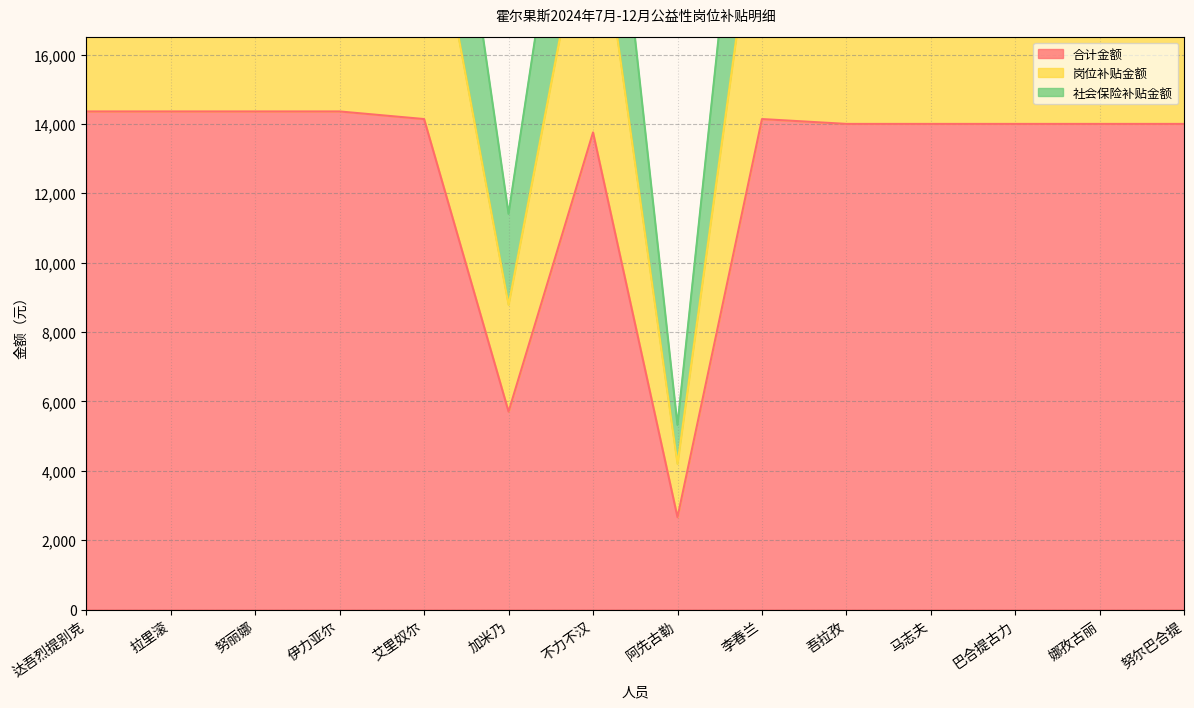

True or false: 合计金额 and 岗位补贴金额 intersect in this chart.

False